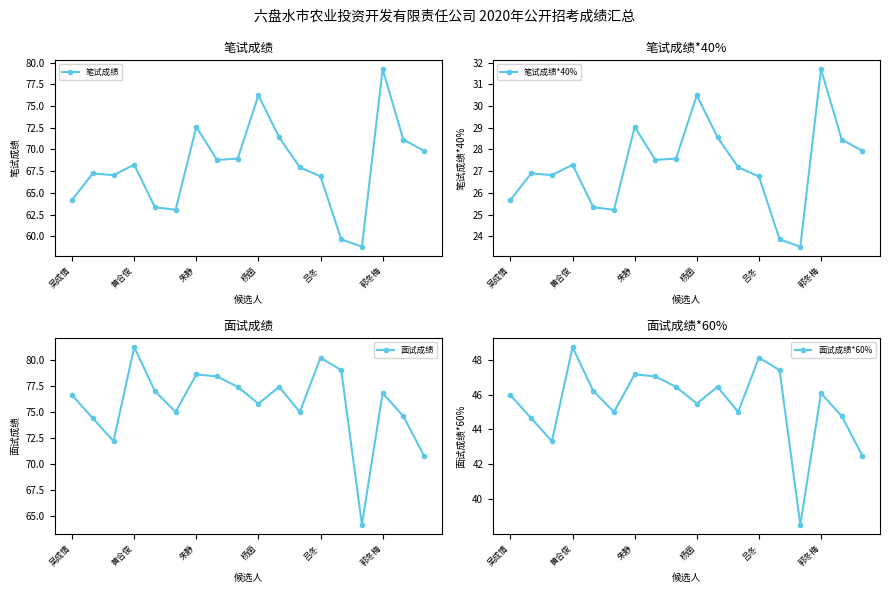

The value of 面试成绩 at 朱静 is 78.6. True or false?

True